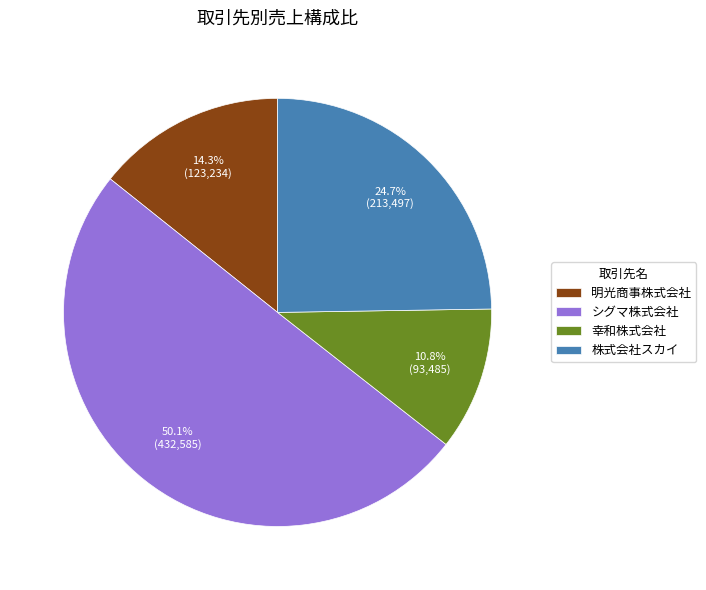

Which has a higher value, 明光商事株式会社 or 株式会社スカイ?

株式会社スカイ